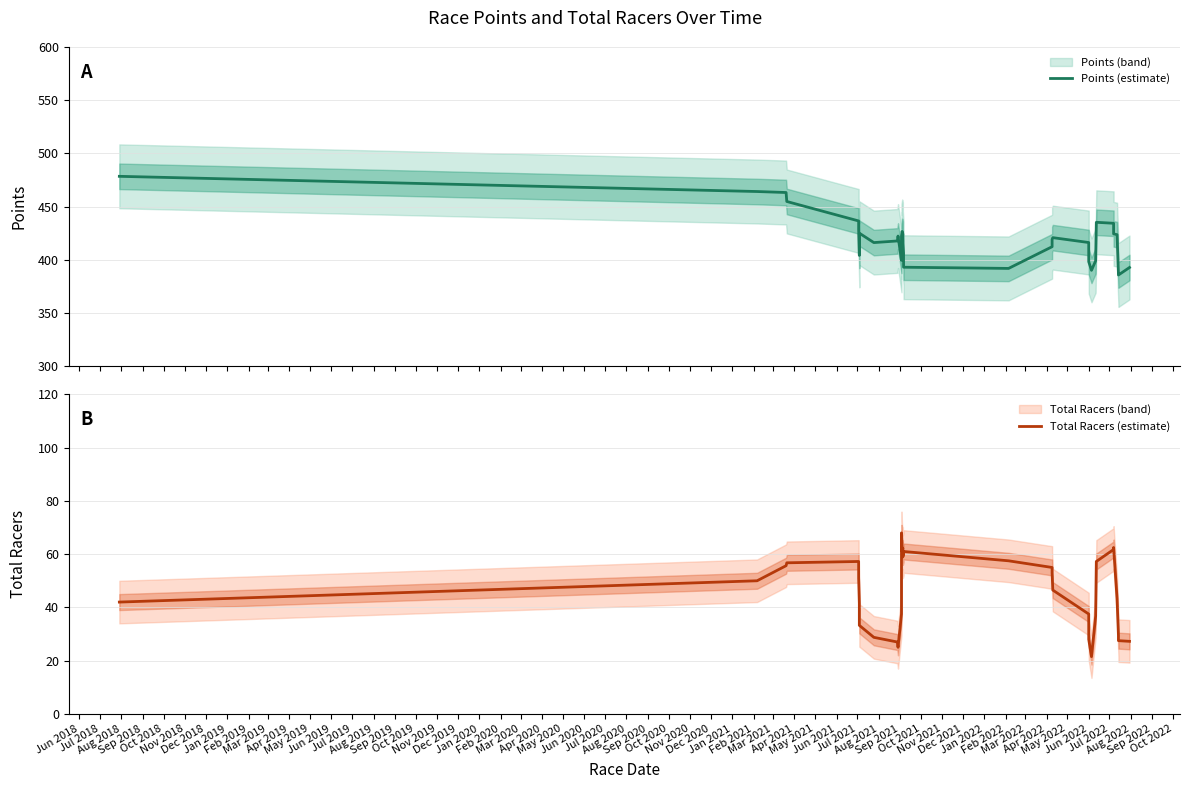

True or false: Points (estimate) and Total Racers (estimate) cross at least once.

False